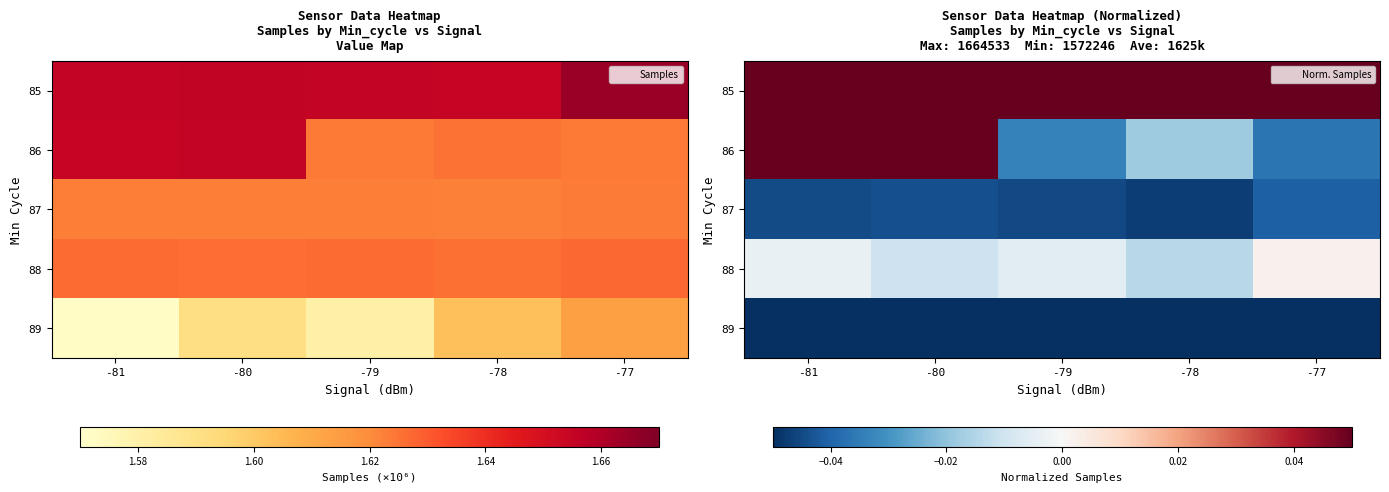

Between -78 and -81, which is larger?

-81